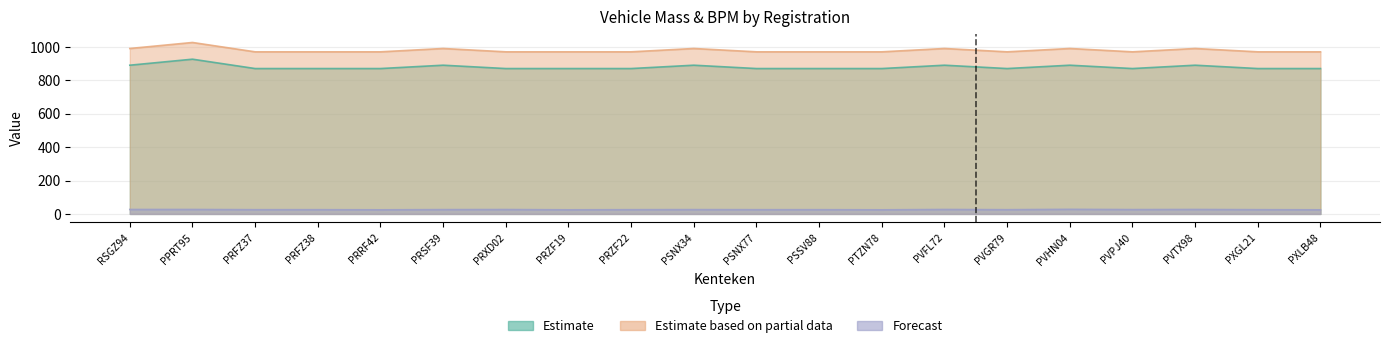

What position from the right is PSNX34?

11